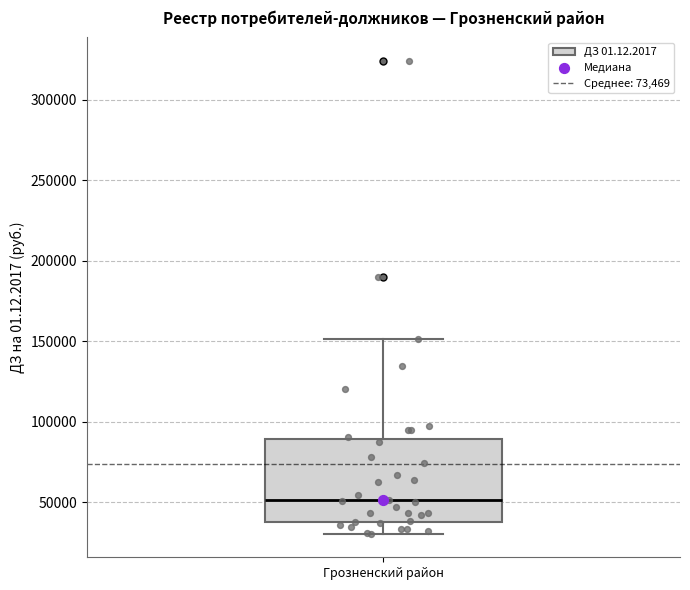

Read this box plot against the y-axis: the position of the median line, the range covered by the box, and the ends of both whiskers. The values are not printed on the chart, so give them approximately, as read against the axis.

median 50000, box 40000 to 90000, whiskers 30000 to 150000